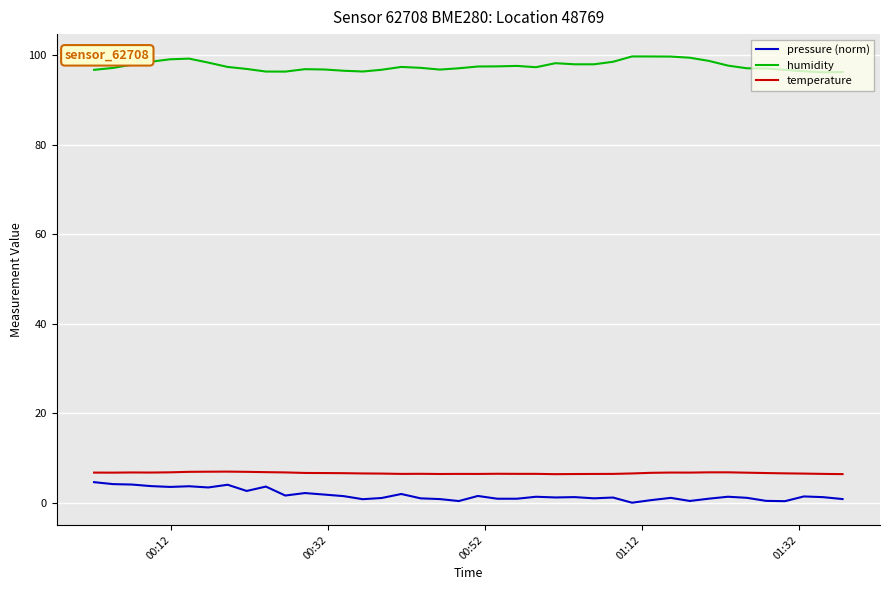

What is the difference between the maximum and minimum values in the pressure (norm) series?

4.6